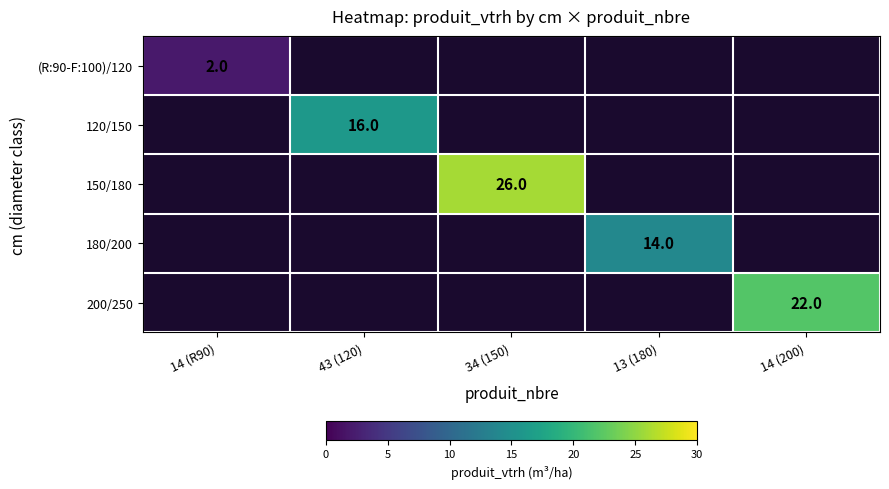

At 14 (R90), list the series in order from smallest to largest.

(R:90-F:100)/120, 120/150, 150/180, 180/200, 200/250